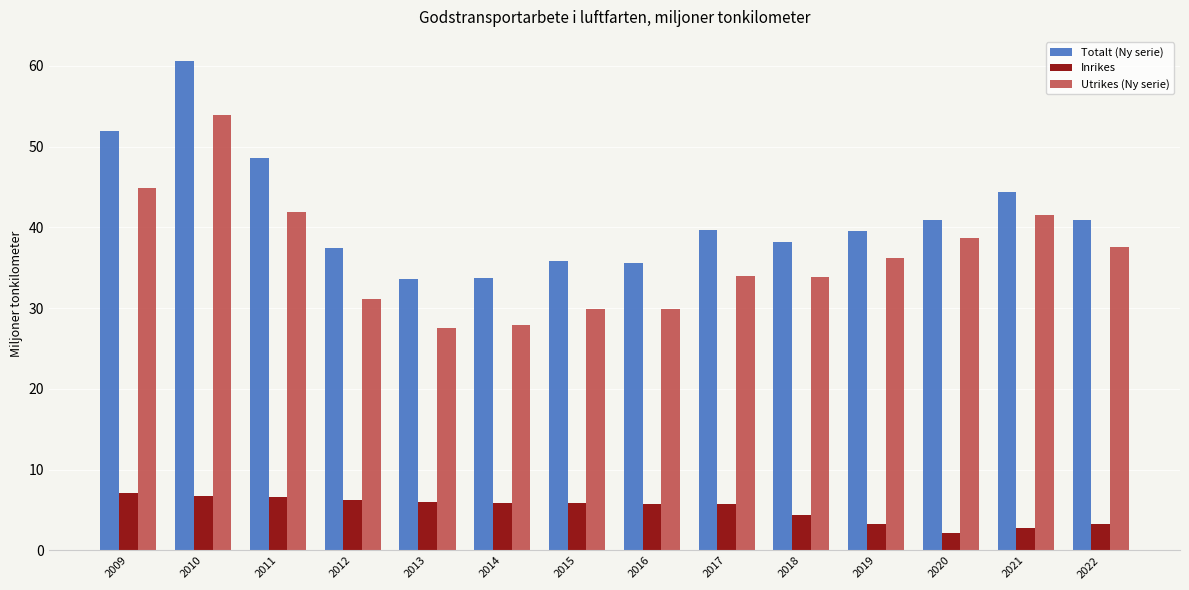

Rank the series by their maximum value, from highest to lowest.

Totalt (Ny serie), Utrikes (Ny serie), Inrikes